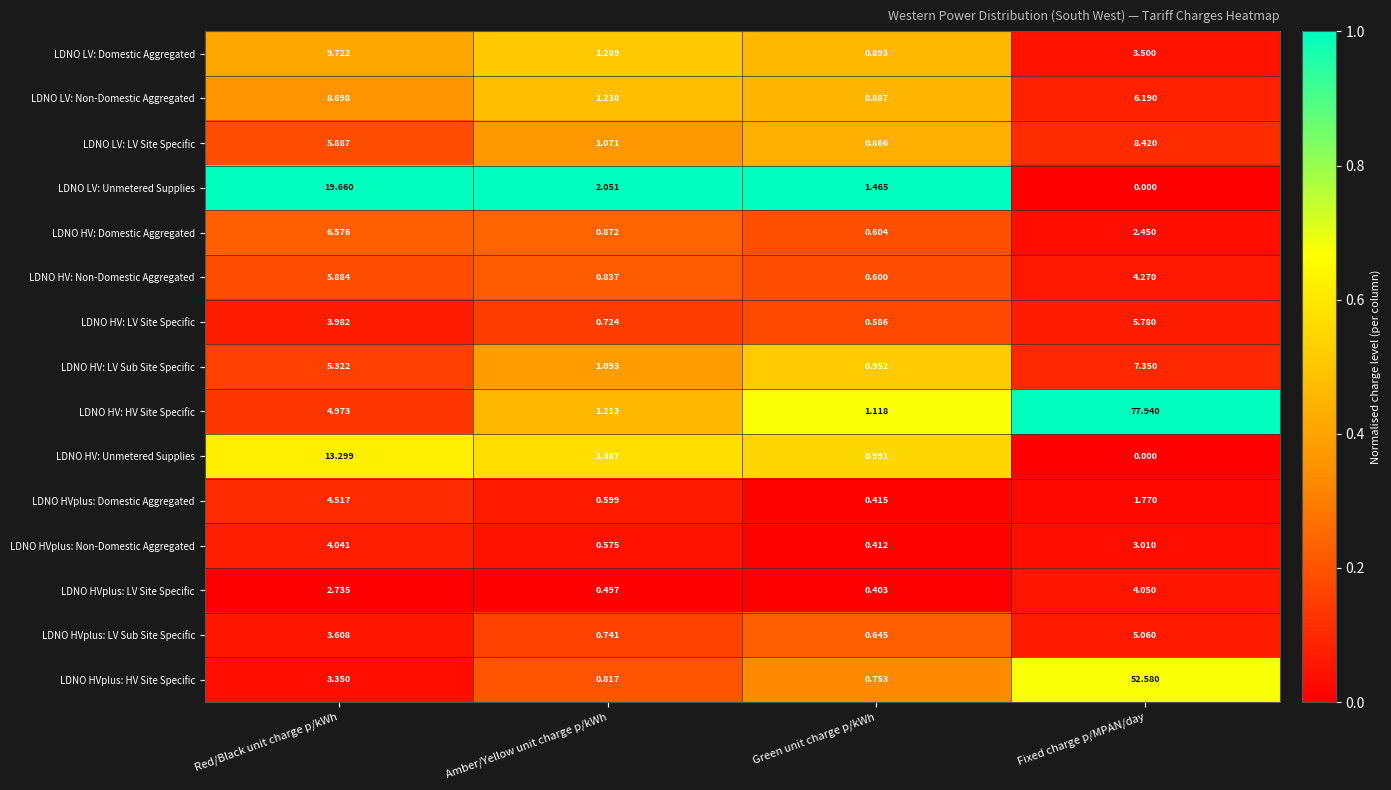

What is the total value across all series at Green unit charge p/kWh?

11.6